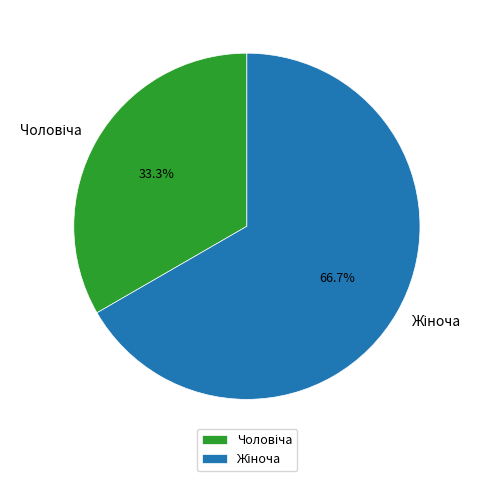

Does any single category account for the majority?

Yes